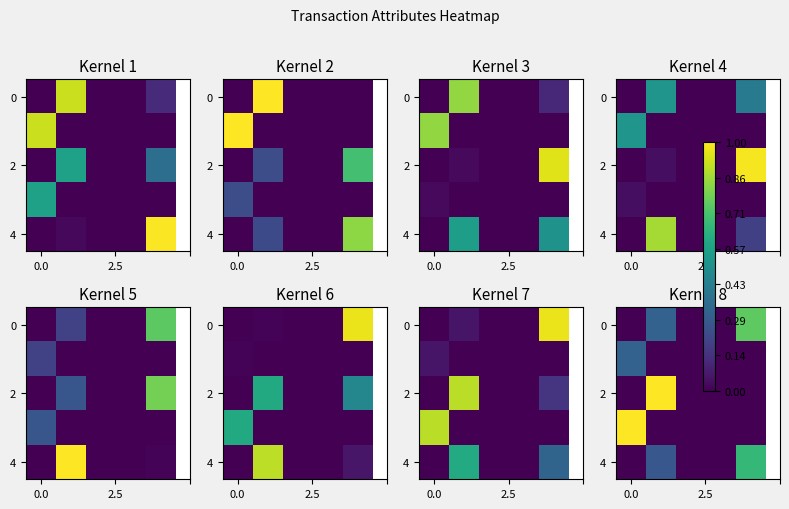

At how many categories does at least one series exceed 0?

3